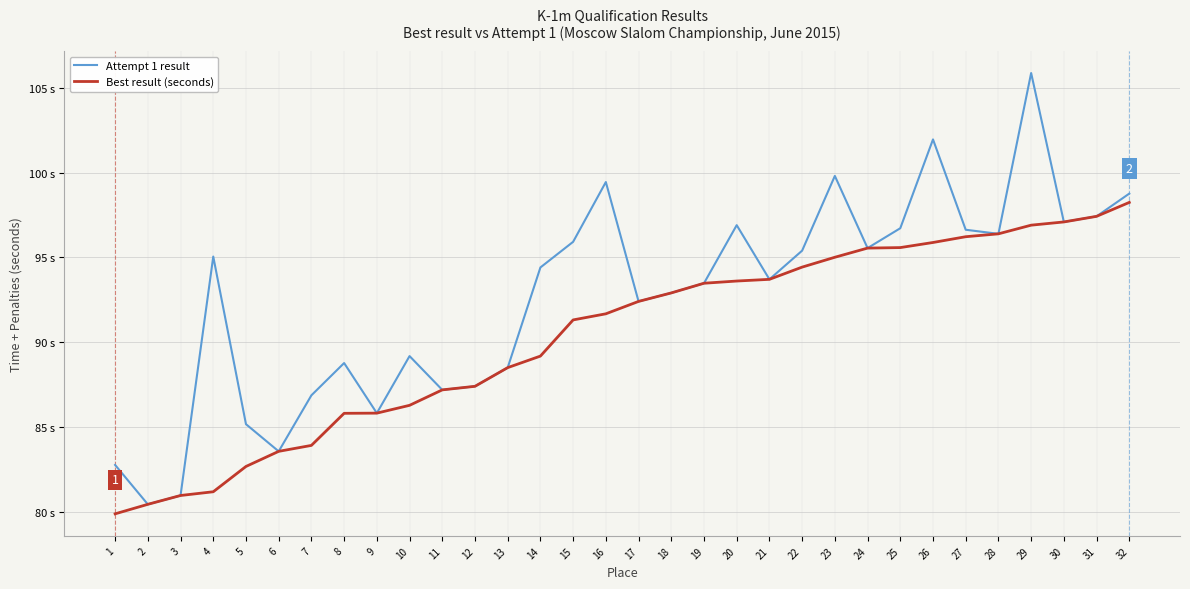

Between 1 and 31, which series saw the biggest shift?

Best result (seconds)